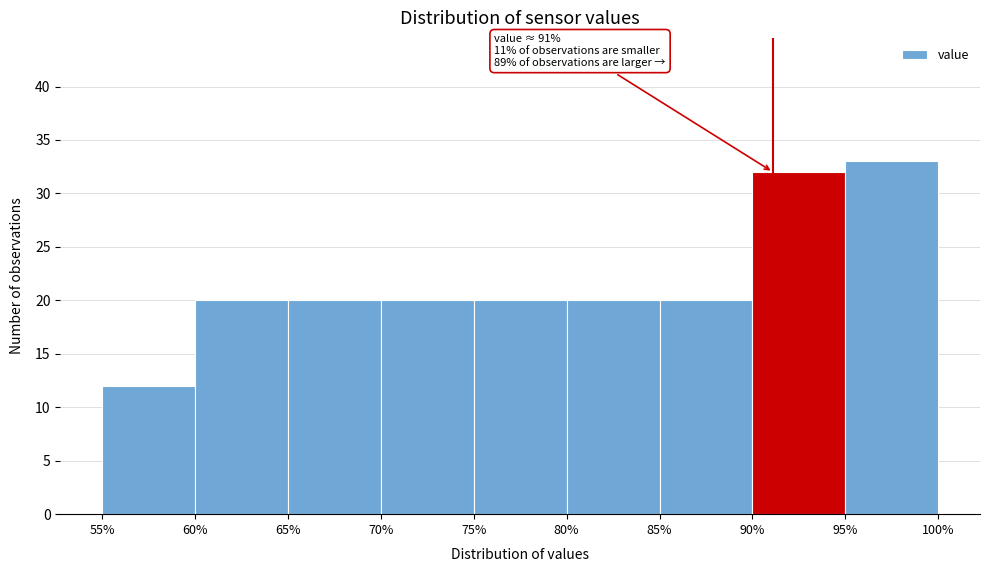

Over which range of the x-axis is the bar tallest?

95% to 100%